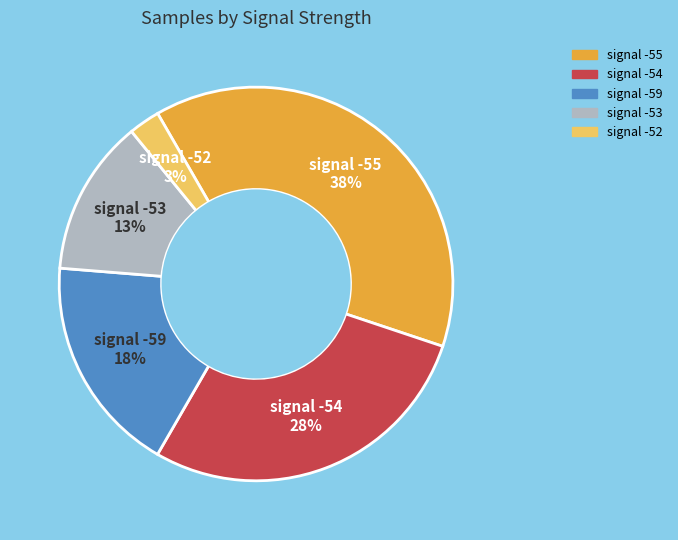

To the nearest percent, what is the average slice percentage?

20%